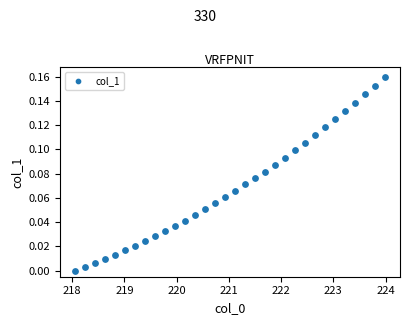

What is the range of X values (max minus min)?

5.9